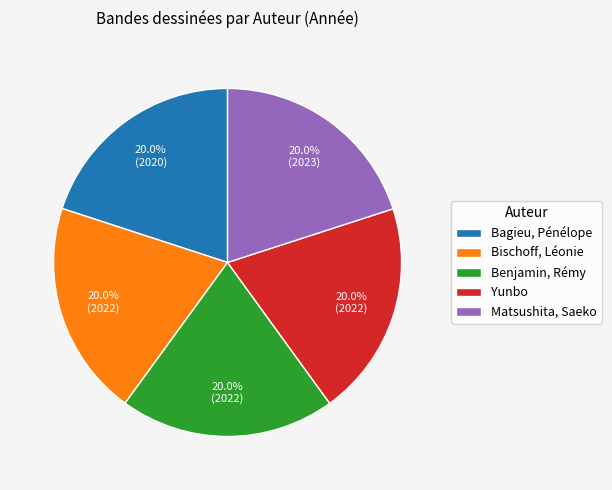

To the nearest percent, what portion does Bischoff, Léonie represent?

20%